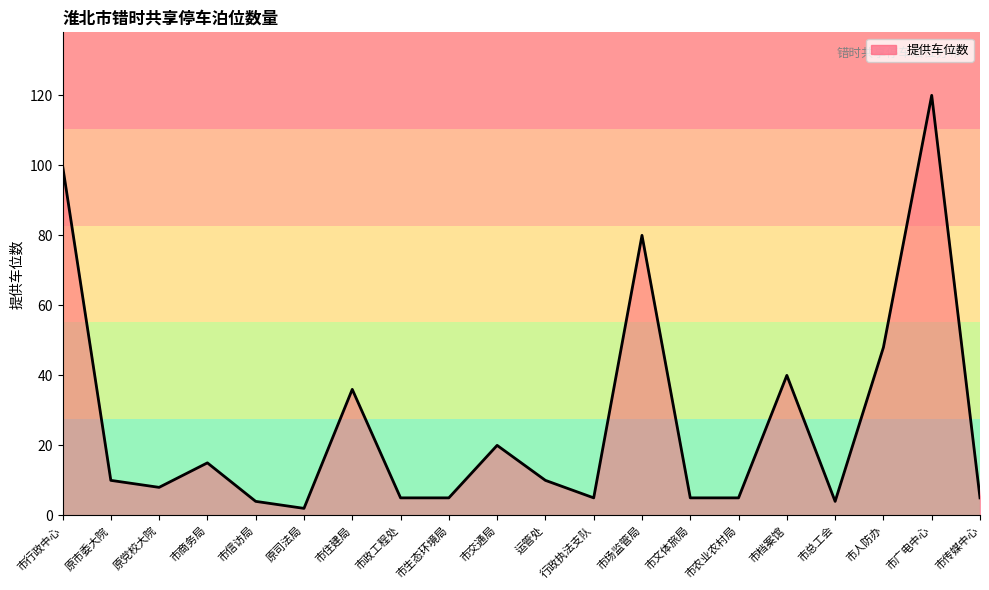

True or false: the data has more than 0 interior local peaks.

True